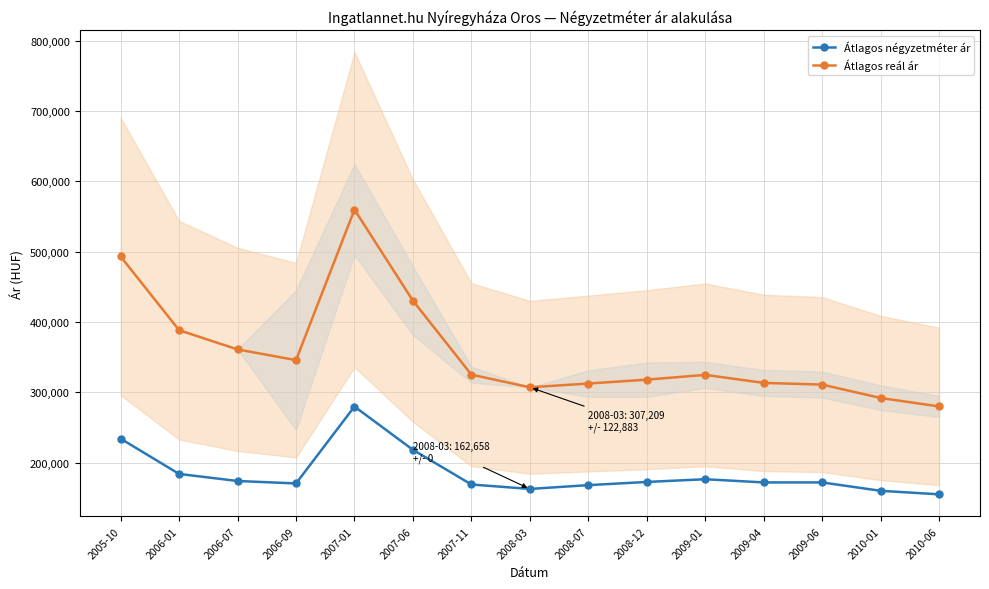

True or false: Átlagos négyzetméter ár has a value of 293289 at 2006-07.

False